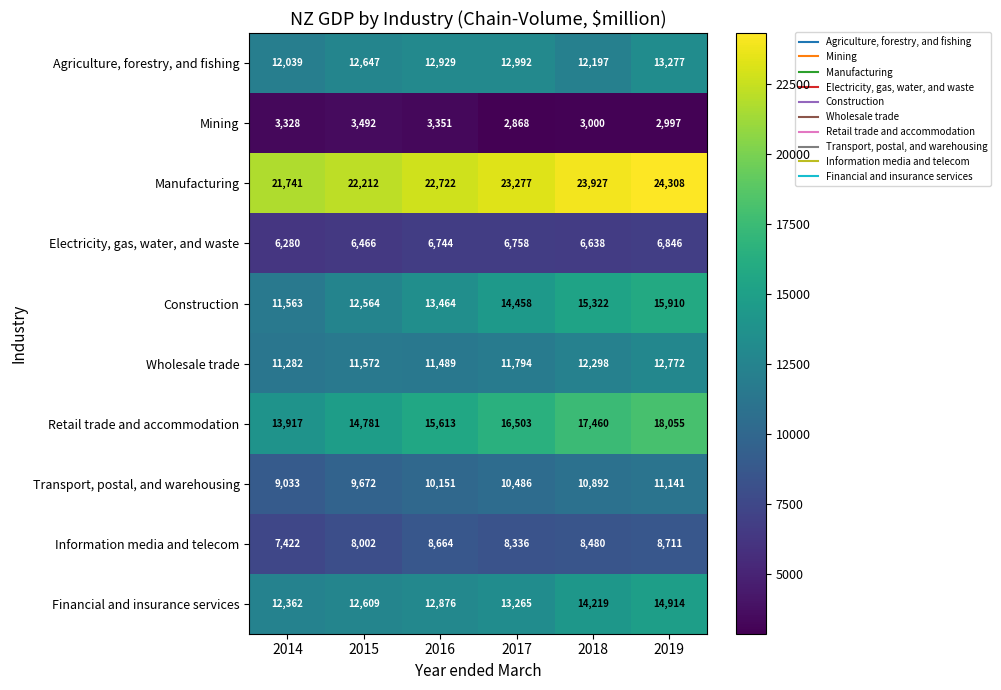

At 2017, list the series in order from largest to smallest.

Manufacturing, Retail trade and accommodation, Construction, Financial and insurance services, Agriculture, forestry, and fishing, Wholesale trade, Transport, postal, and warehousing, Information media and telecom, Electricity, gas, water, and waste, Mining